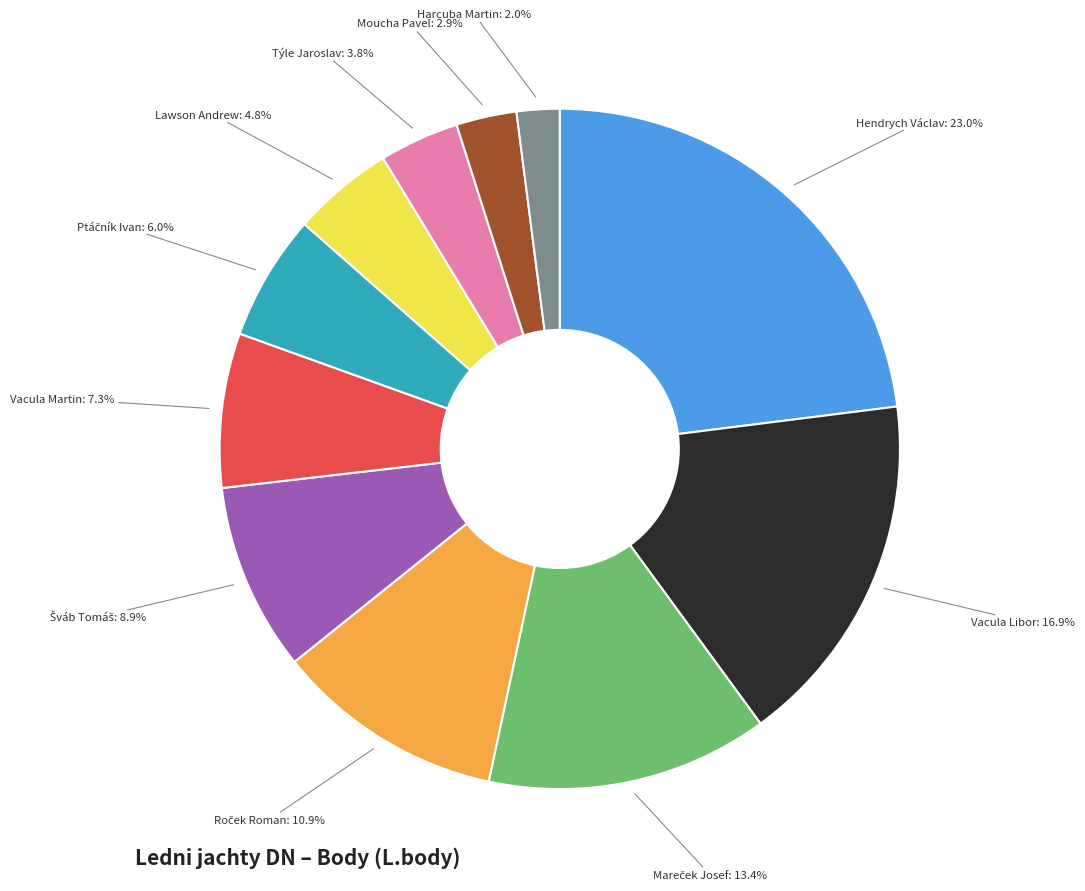

How many slices are in this pie chart?

11